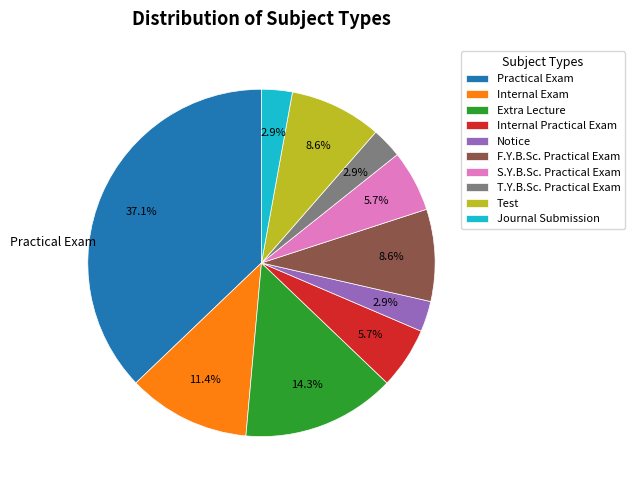

Combined, what portion of the pie is Practical Exam and Journal Submission?

40.0%